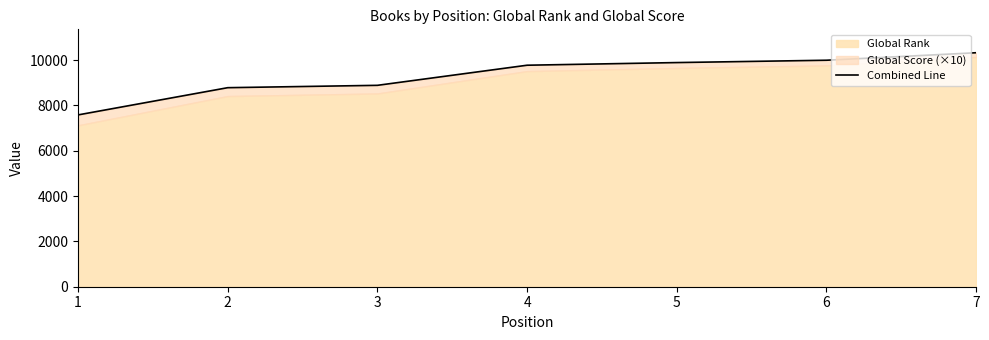

True or false: the data has more than 1 interior local peaks.

False